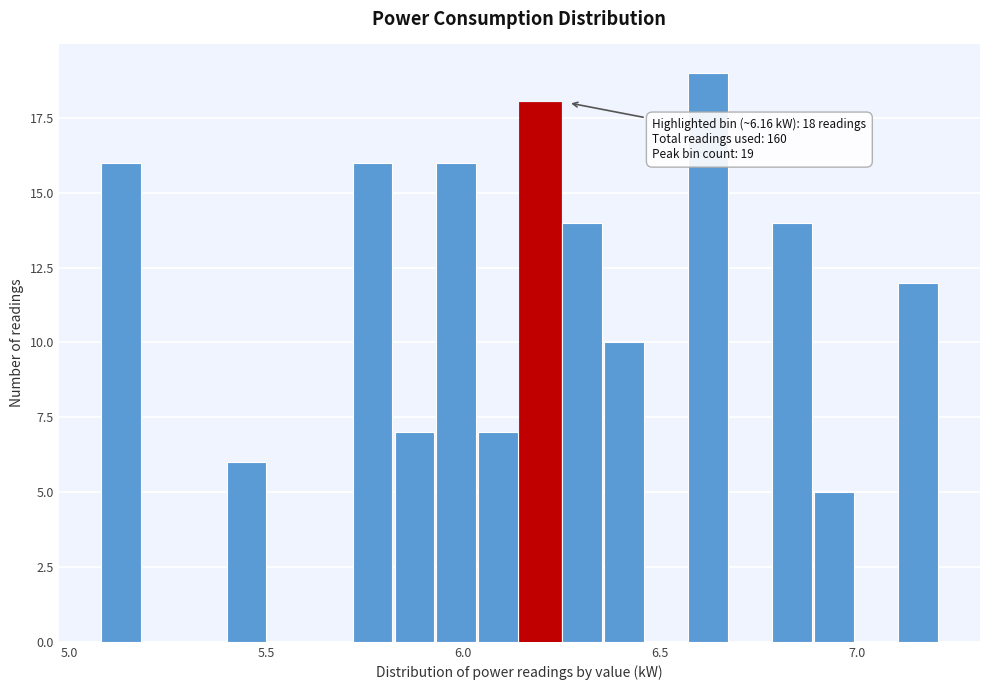

Around what value on the x-axis is the tallest bar? Give the approximate position of its centre, as read against the axis.

6.60